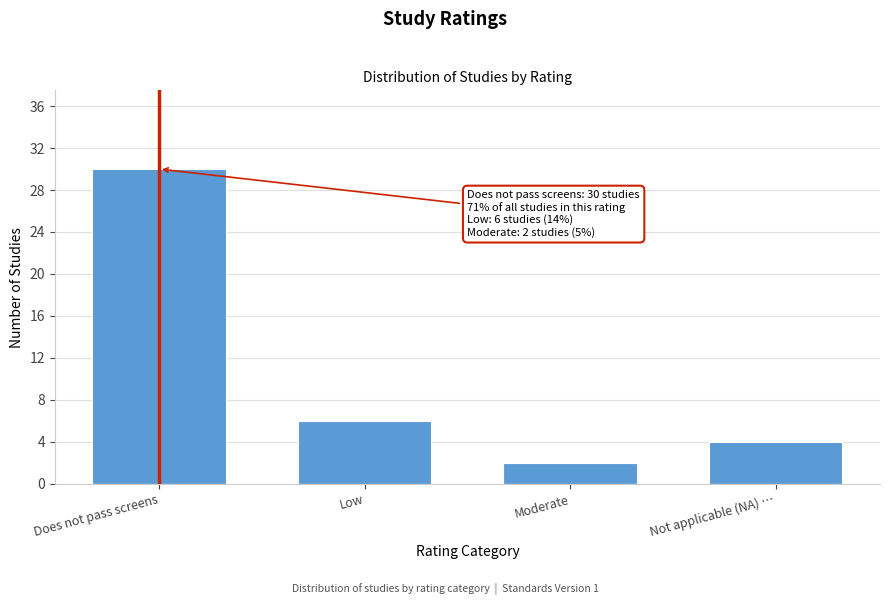

Reading left to right, extract all data points from this chart.

30	6	2	4